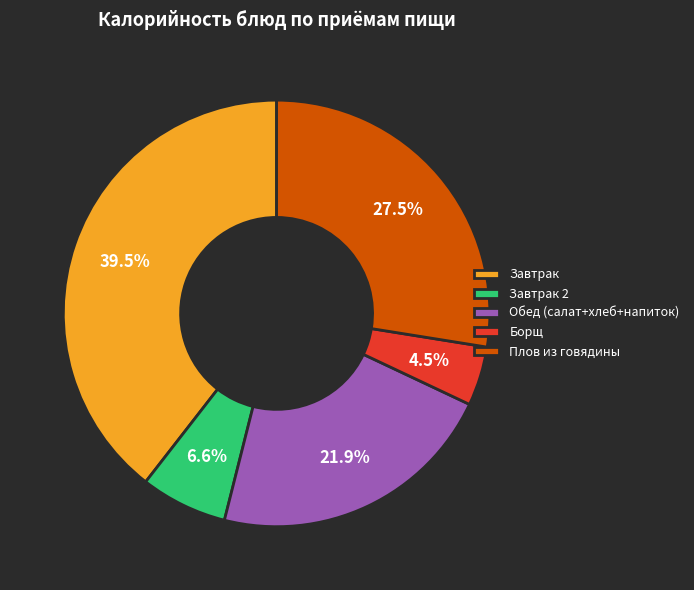

Combined, do Завтрак 2 and Завтрак account for over 50%?

No